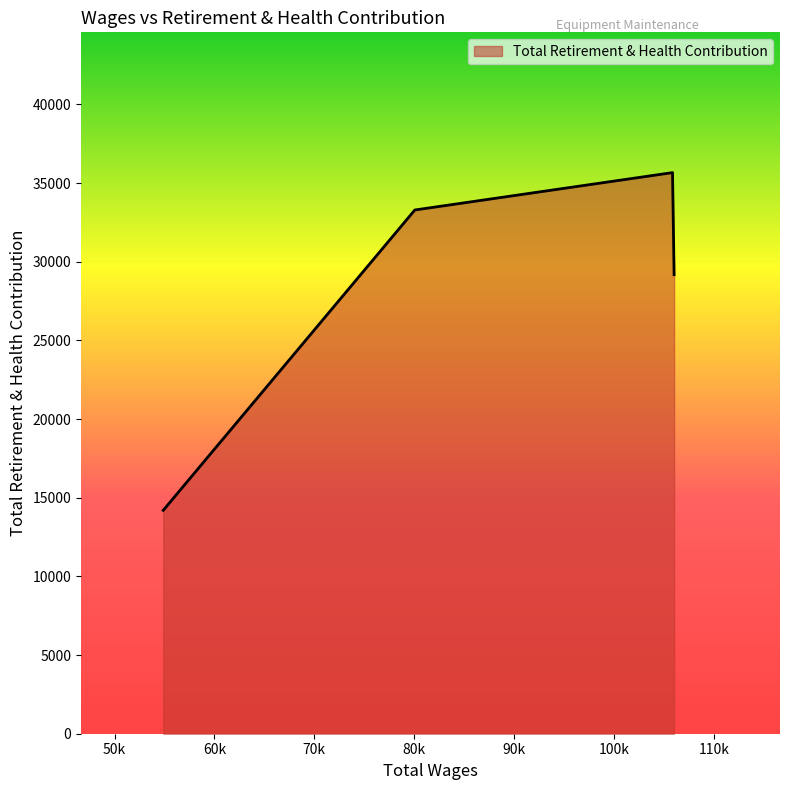

What is the sum of all values?

112343